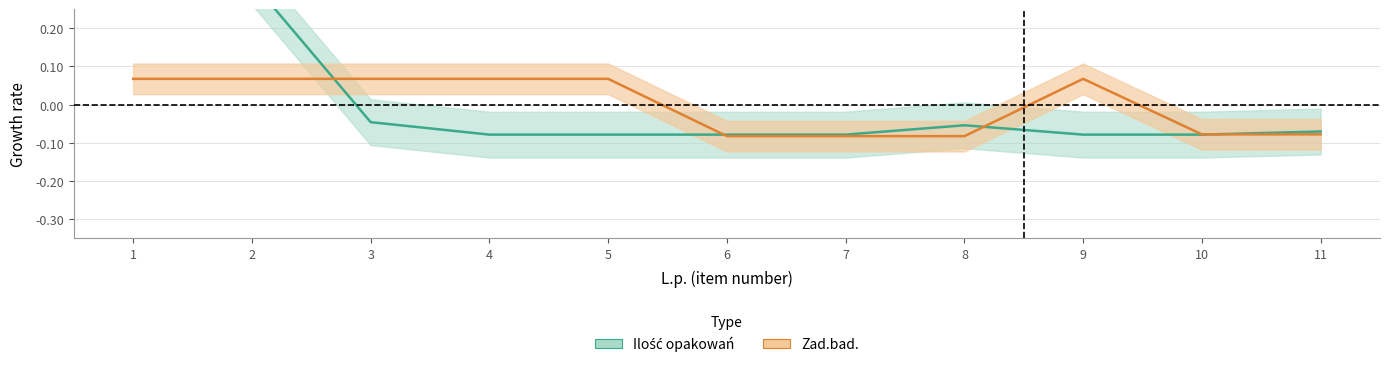

At which label does Ilość opakowań reach its peak?

1